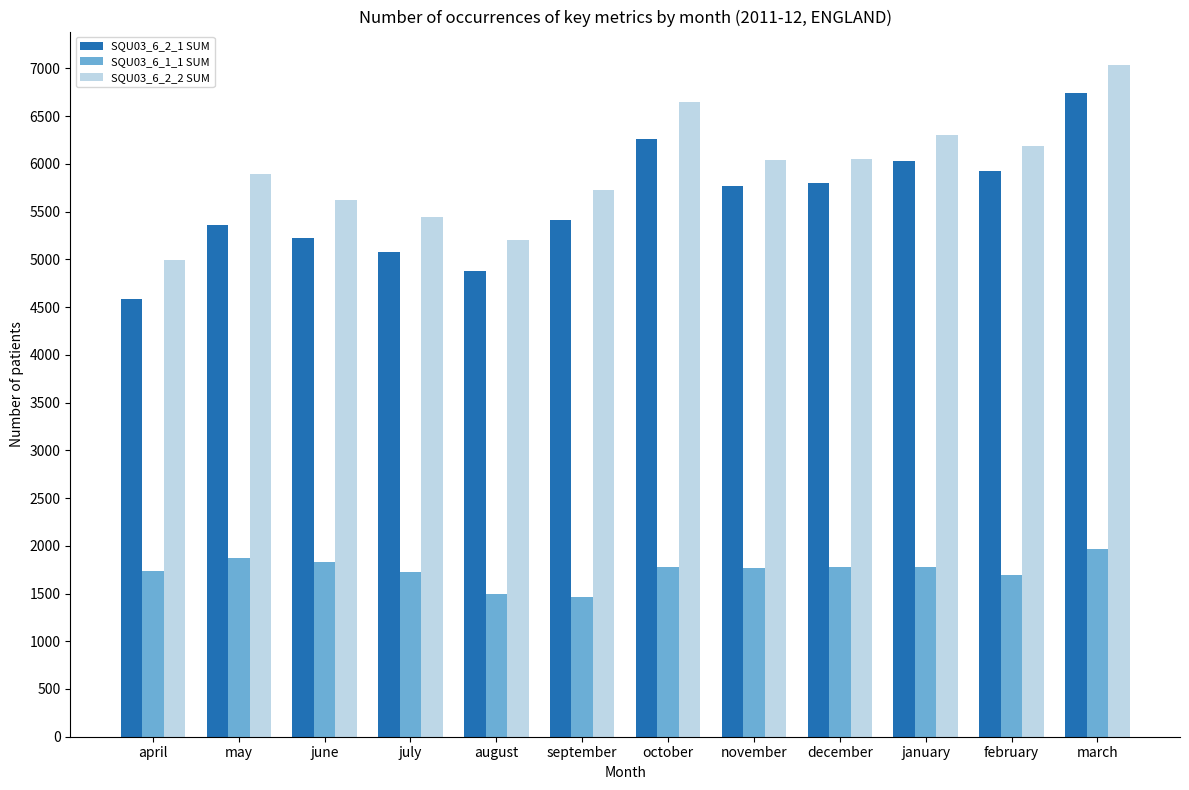

What is the lowest value of the SQU03_6_2_1 SUM series?

4581